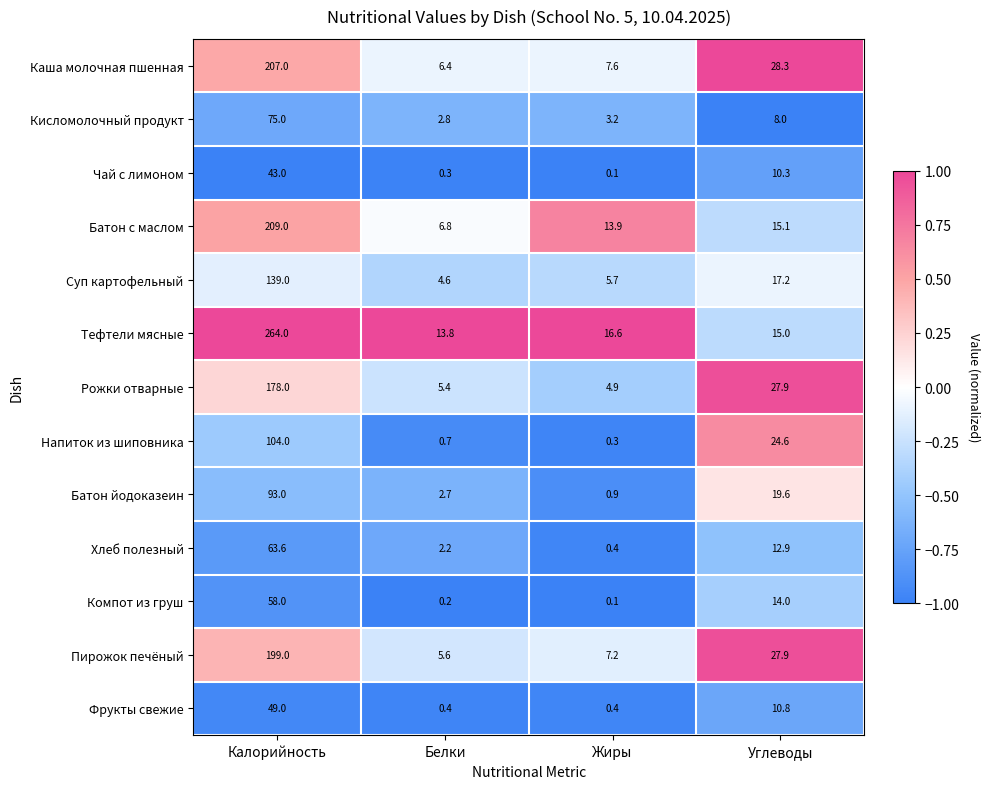

List the labels in order of Напиток из шиповника value, largest first.

Калорийность, Углеводы, Белки, Жиры